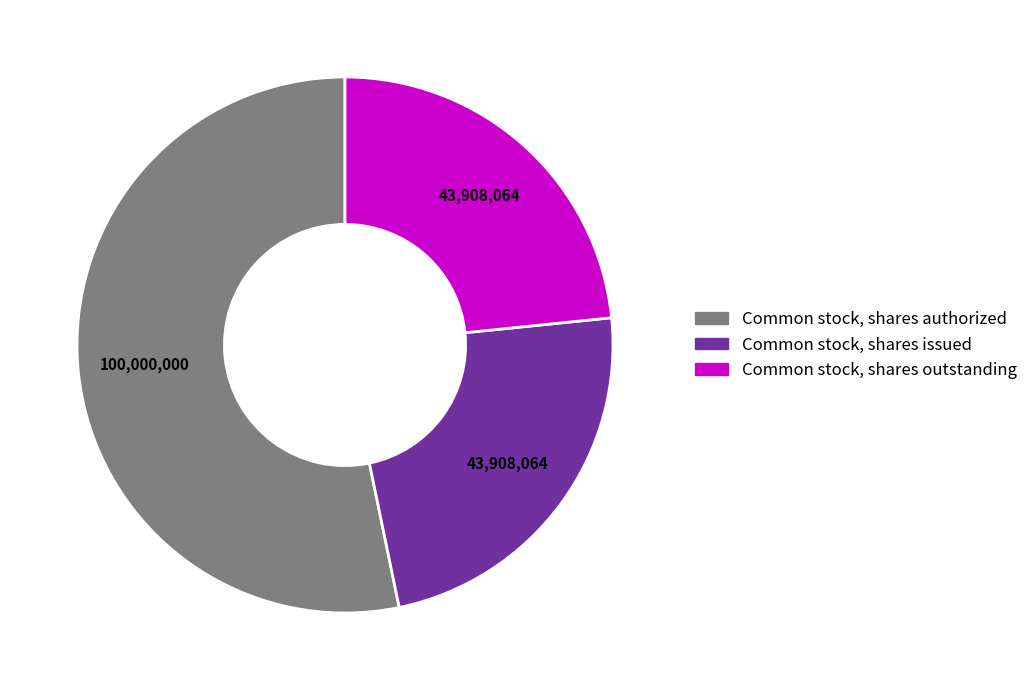

Is there a majority slice in this chart?

Yes